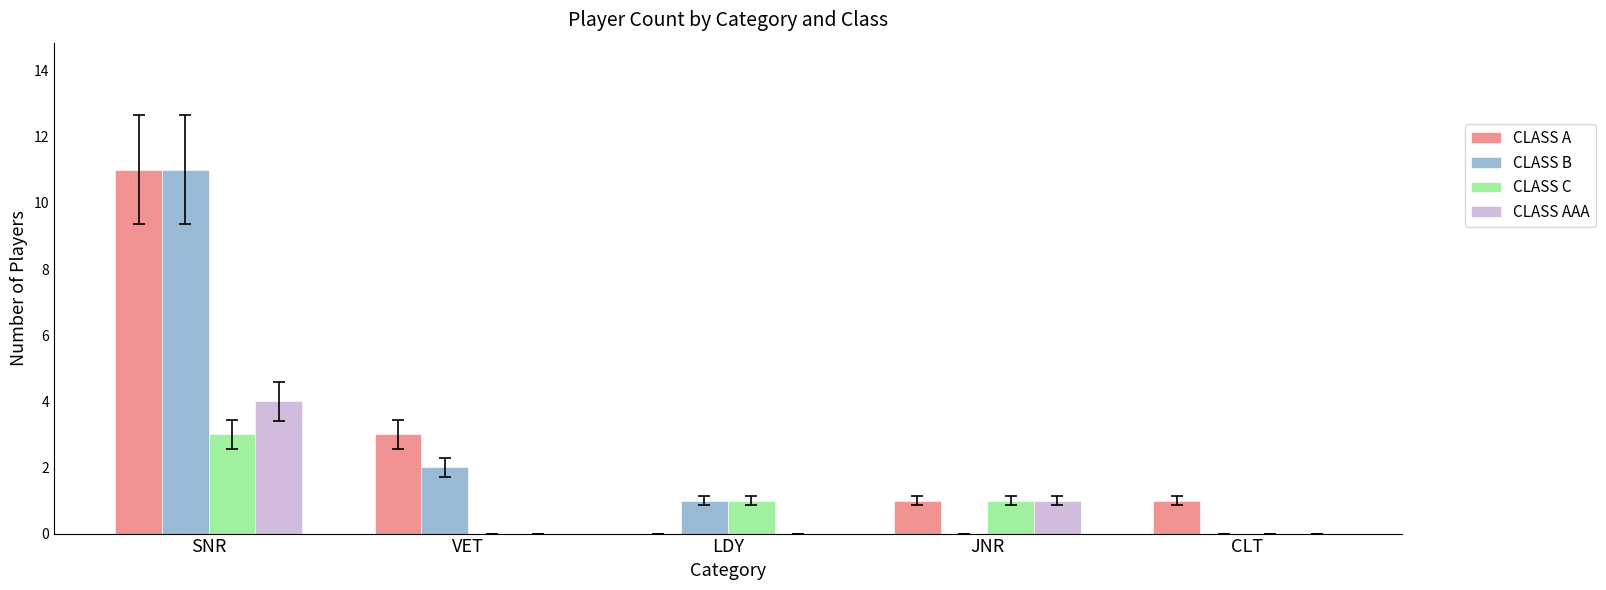

Between SNR and VET, which series saw the biggest shift?

CLASS B